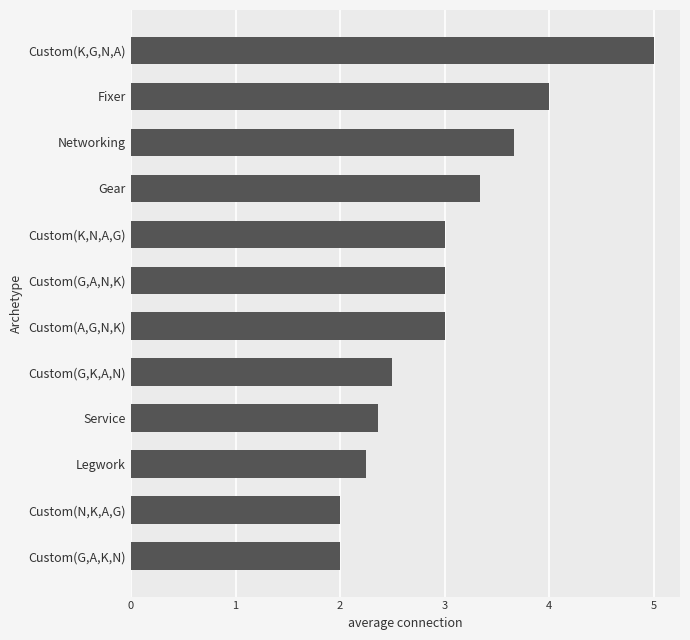

What is the minimum value shown in the chart?

2.0